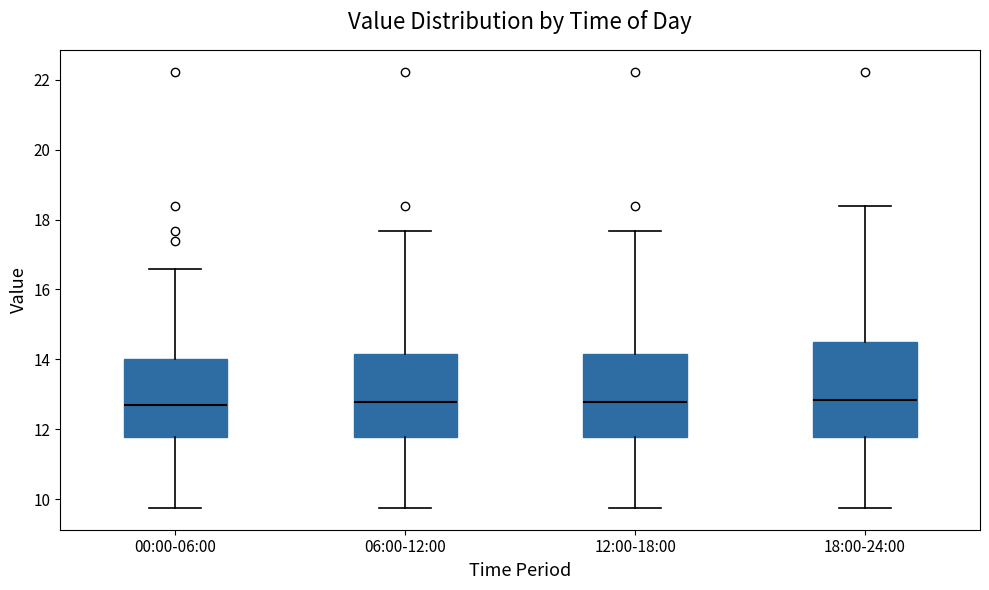

Which box is the tallest, from its lower edge to its upper edge?

18:00-24:00